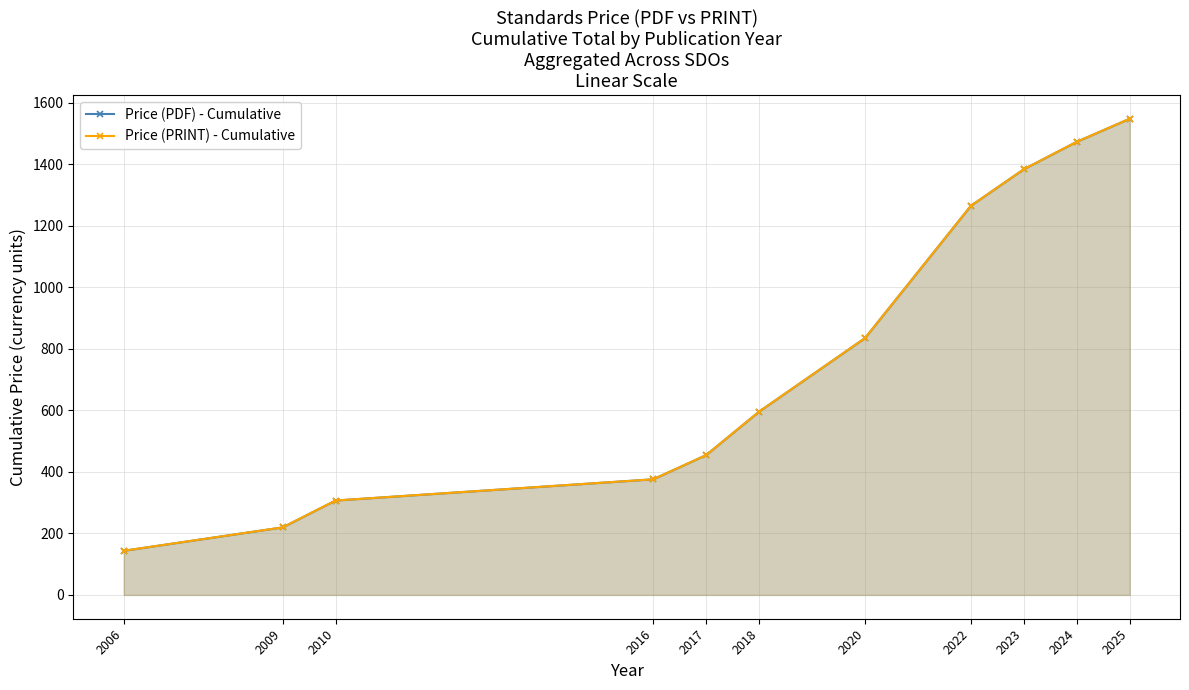

Reading left to right, what are all the values shown in this chart?

Price (PDF) - Cumulative: 2006=143.5	2009=219.5	2010=306.8	2016=375.8	2017=454.5	2018=595.8	2020=834.8	2022=1264.8	2023=1383.7	2024=1472.8	2025=1547.8
Price (PRINT) - Cumulative: 2006=143.5	2009=219.5	2010=306.8	2016=375.8	2017=454.5	2018=595.8	2020=834.8	2022=1264.8	2023=1383.7	2024=1472.8	2025=1547.8